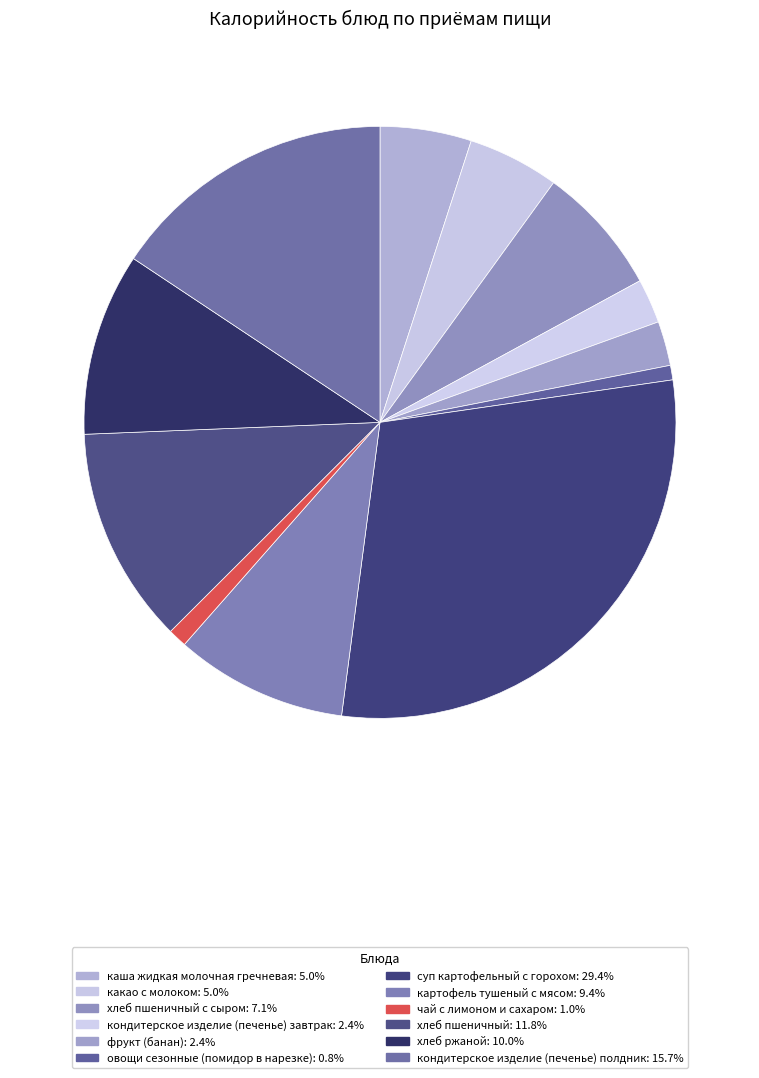

How many segments does this pie chart have?

12